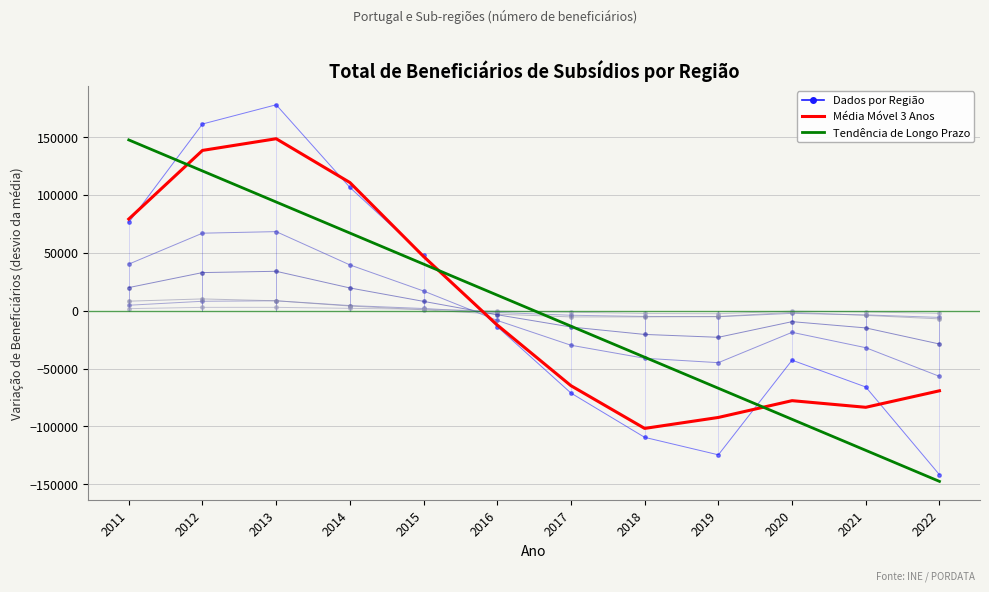

Which category has the highest value across all series?

2013